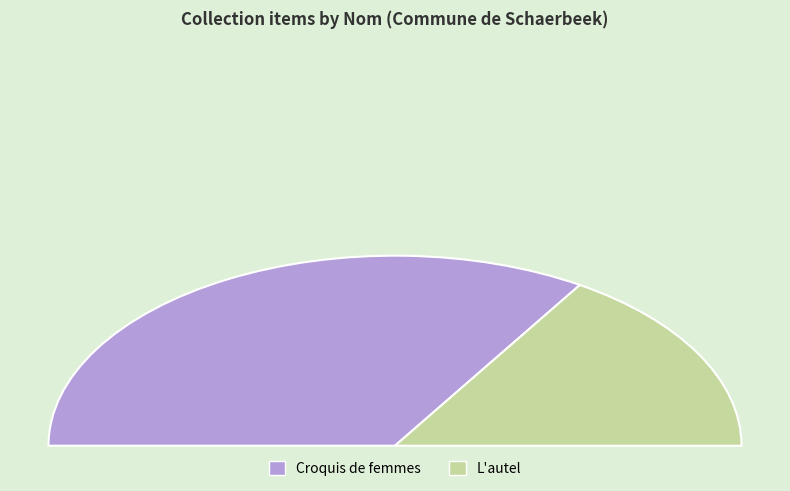

Rank the categories by value from lowest to highest.

L'autel, Croquis de femmes